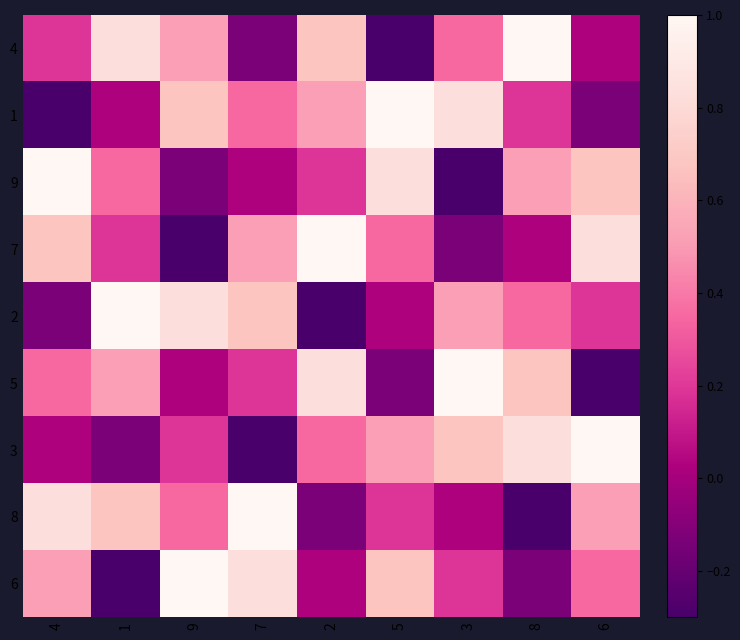

Which series has the widest spread of values?

4